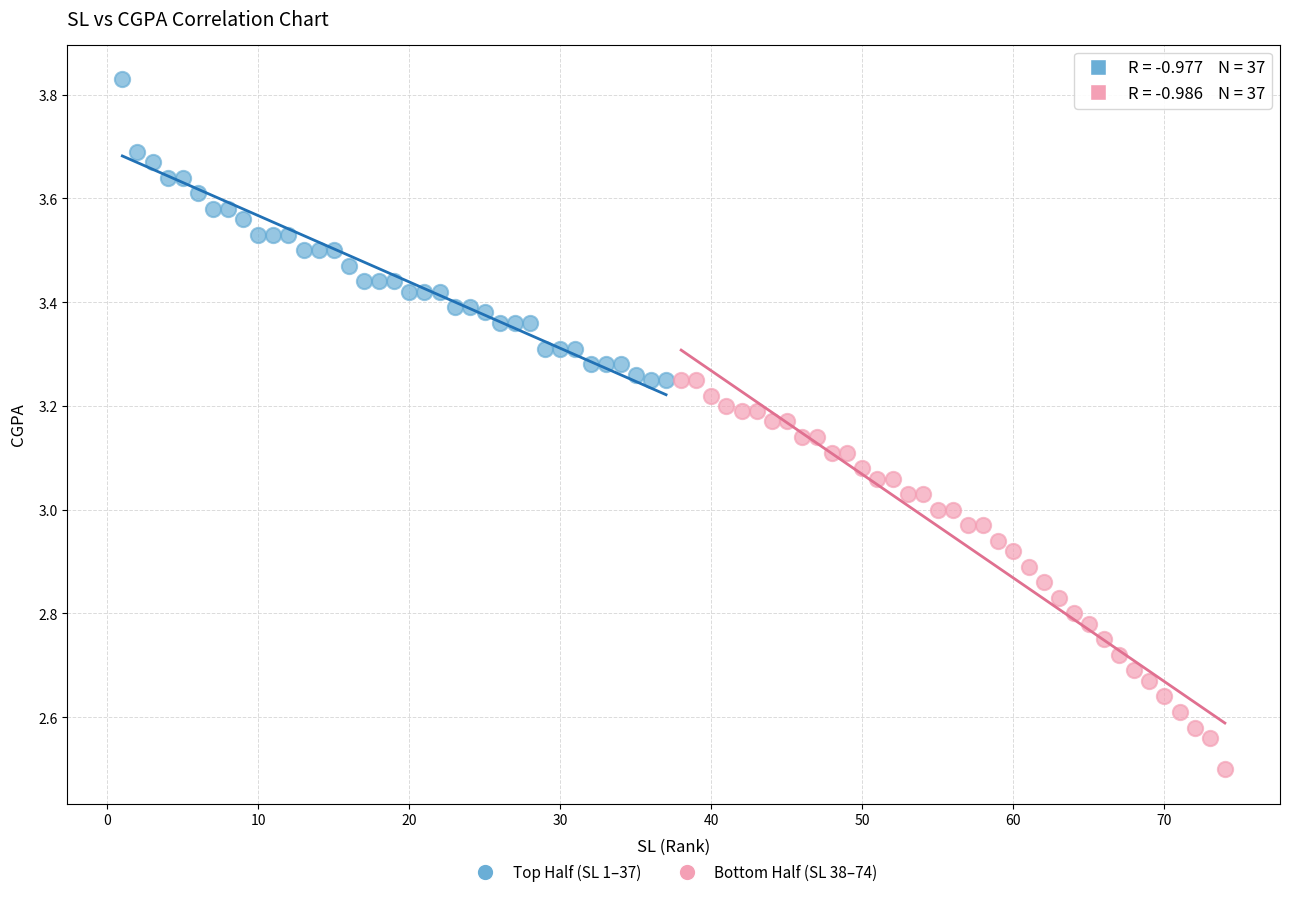

Which series has the largest Y range (max minus min)?

Bottom Half (SL 38–74)